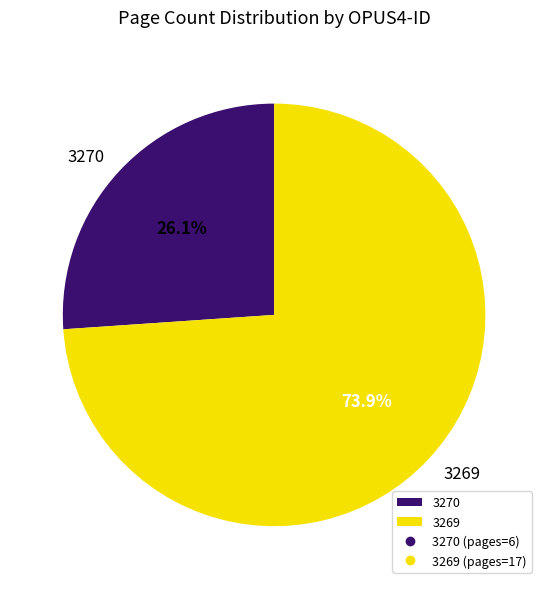

To the nearest percent, what is the average slice percentage?

50%